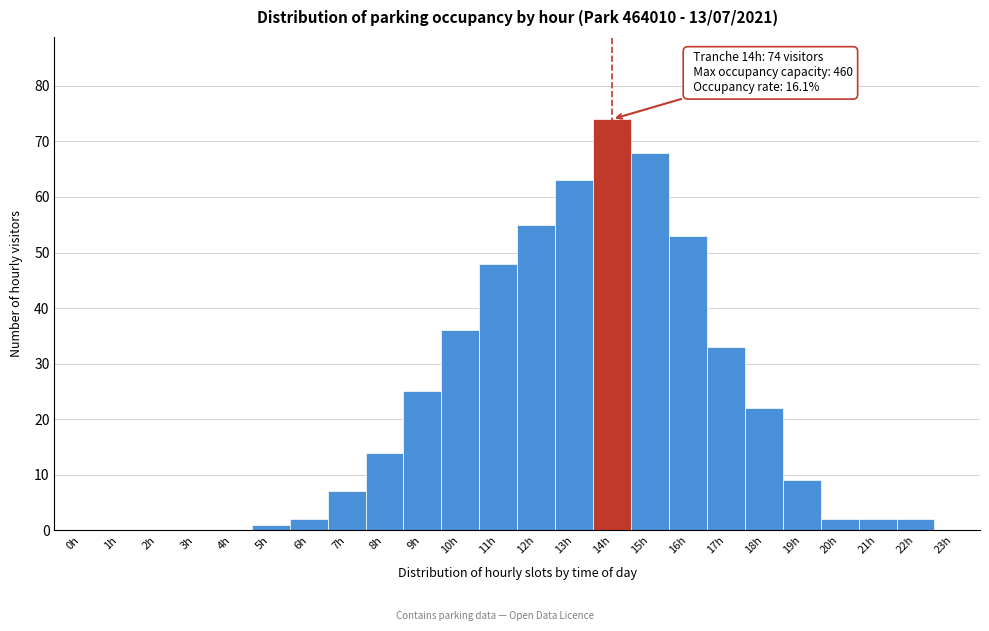

Over which range of the x-axis is the bar tallest?

13.5 to 14.5